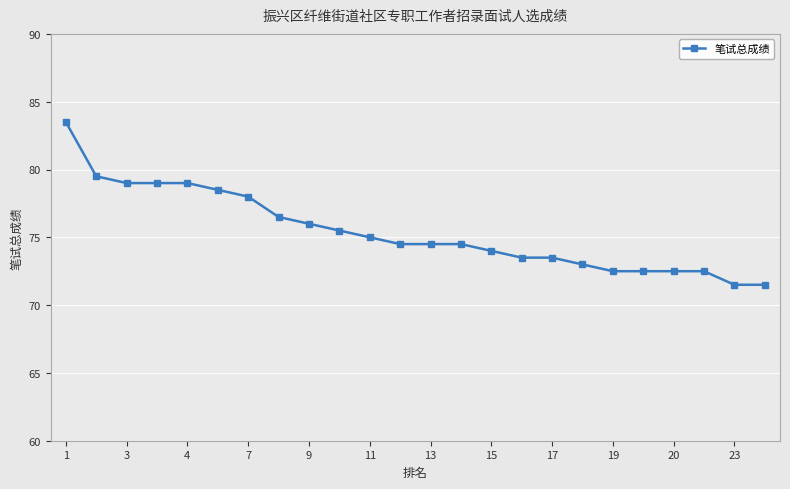

How many distinct data groups are displayed?

1